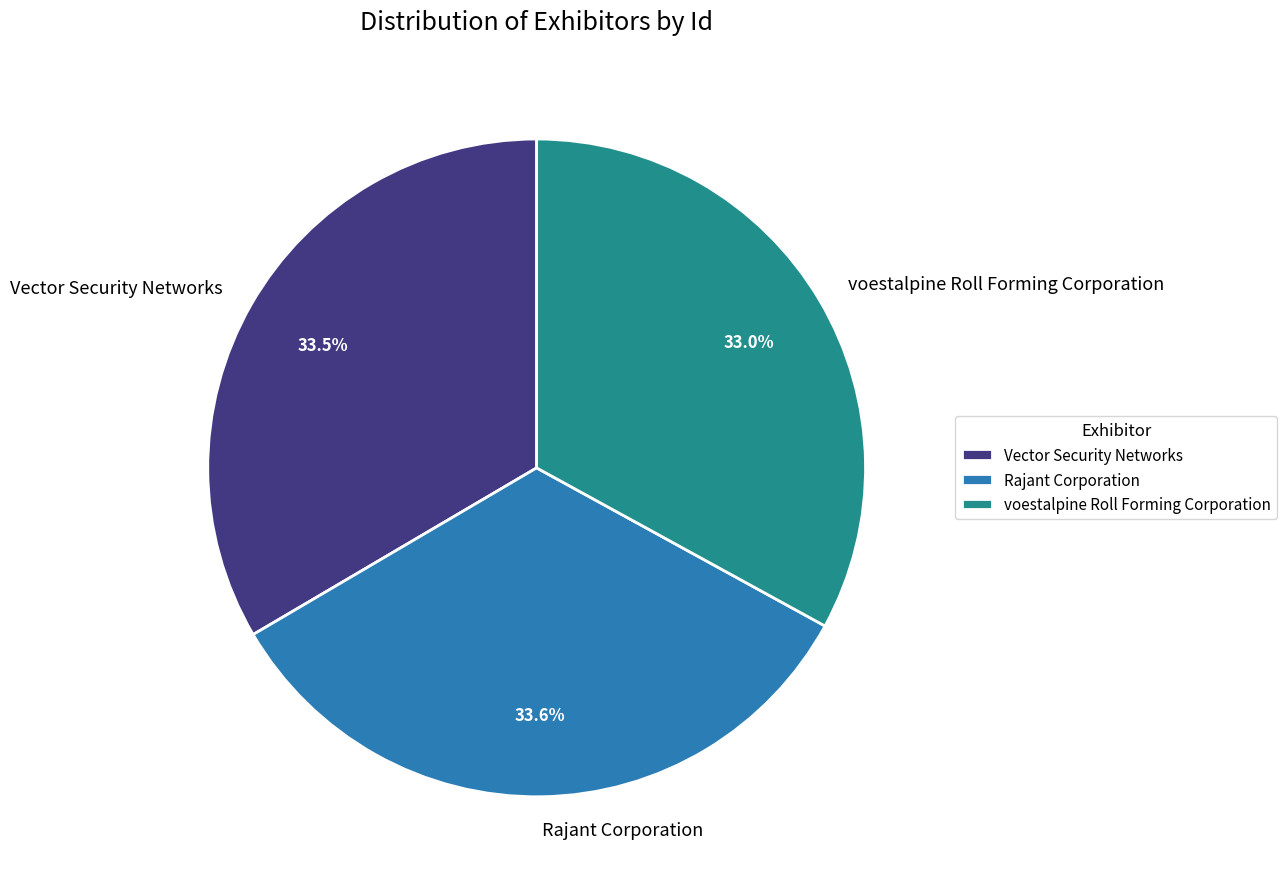

To the nearest percent, what is the difference between the largest and smallest slice percentages?

1%